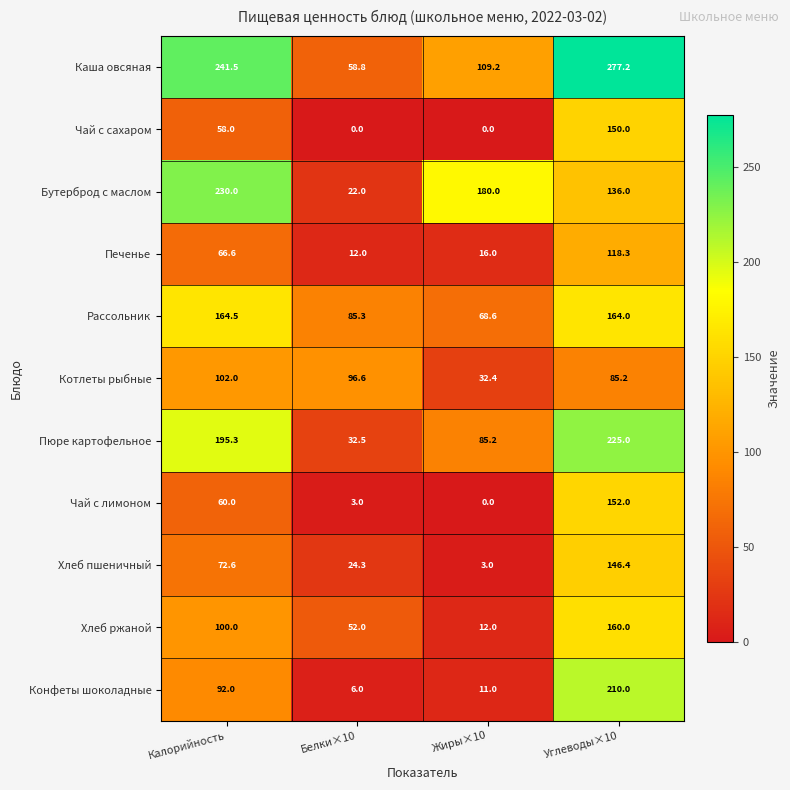

Count the number of categories in the chart.

4